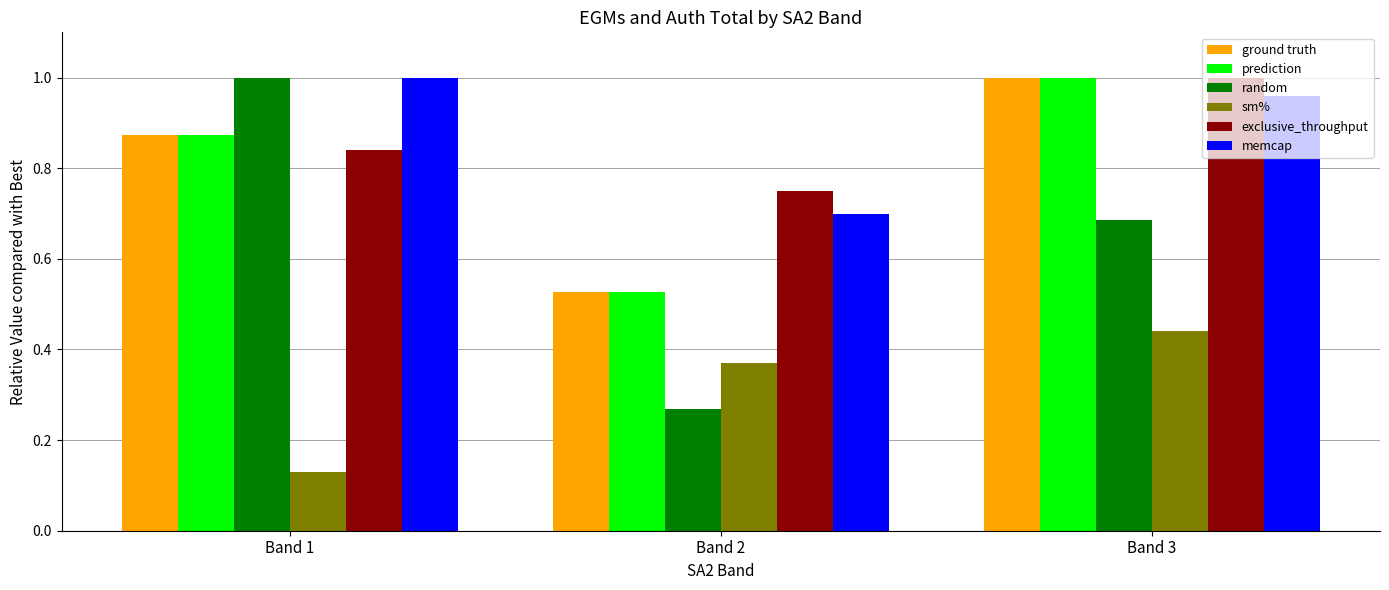

True or false: exclusive_throughput has a value of 0.7 at Band 3.

False